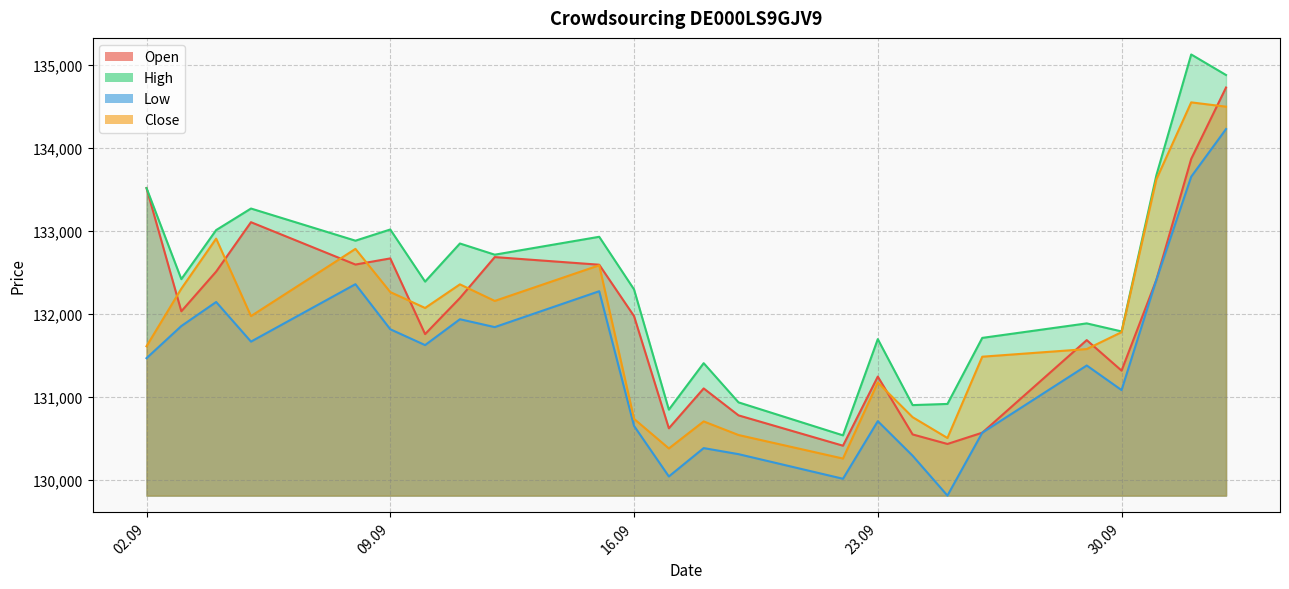

What is the difference between the highest and lowest values at 09.09?

1204